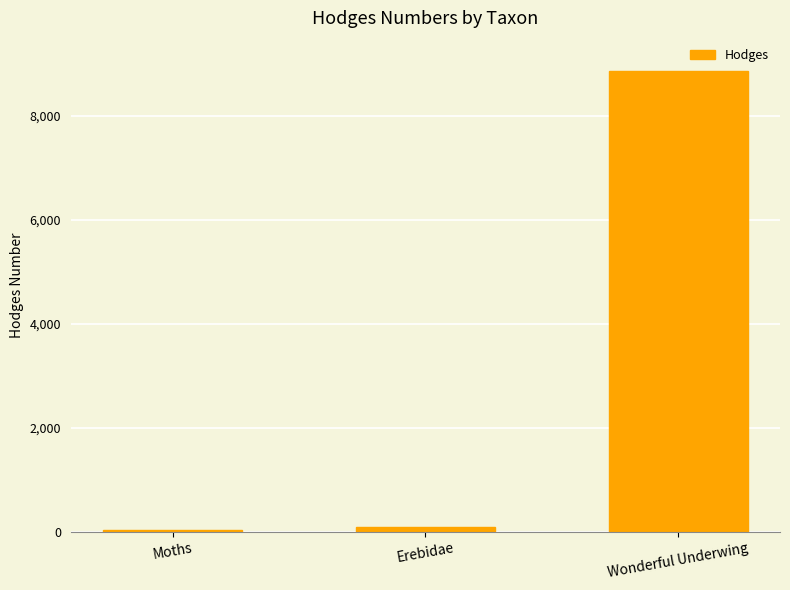

What is the value of the 1st bar from the left?

29.0